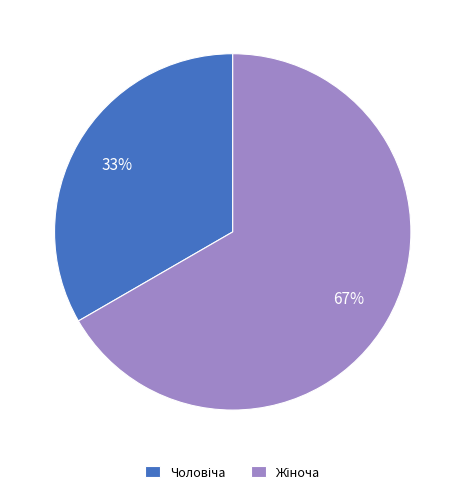

How many segments does this pie chart have?

2